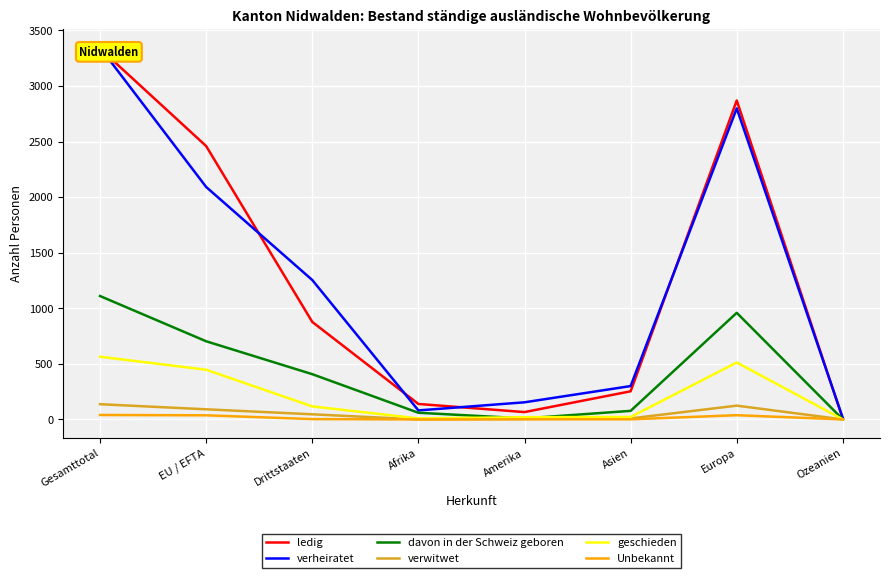

What are all the series names shown in the legend?

ledig, verheiratet, davon in der Schweiz geboren, verwitwet, geschieden, Unbekannt